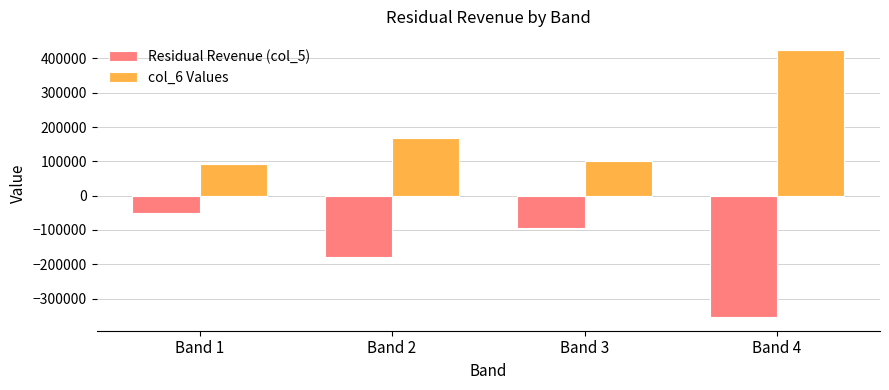

Read the col_6 Values value at Band 4.

424000.0